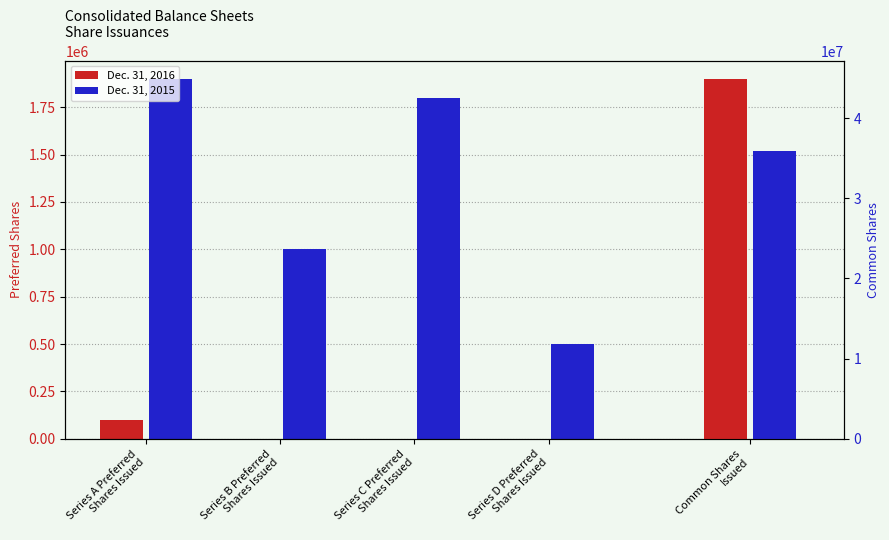

Rank the series by their average value, from lowest to highest.

Dec. 31, 2016, Dec. 31, 2015